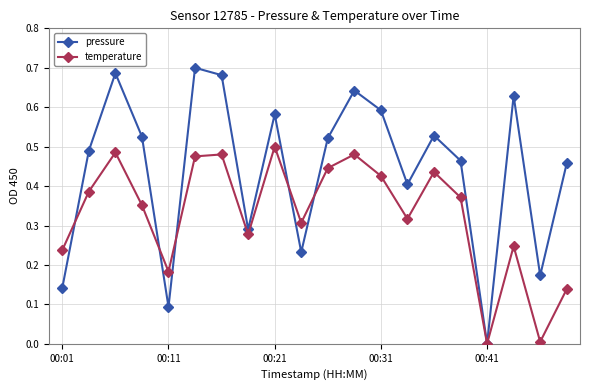

List the series in order of their peak value, highest first.

pressure, temperature